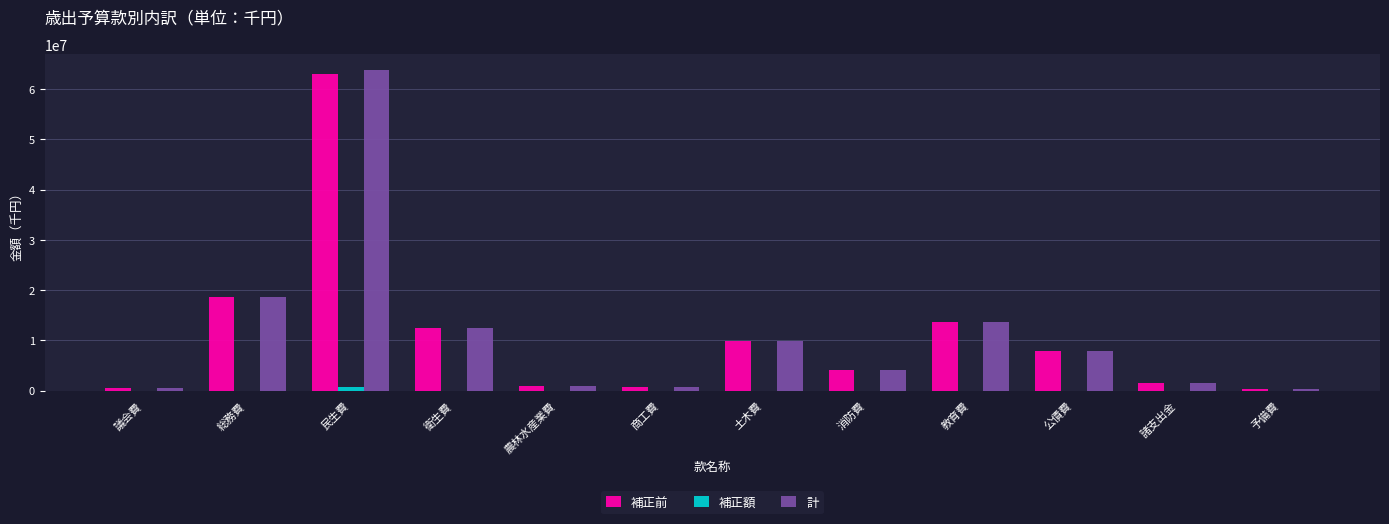

What is the total value across all series at 公債費?

15588544